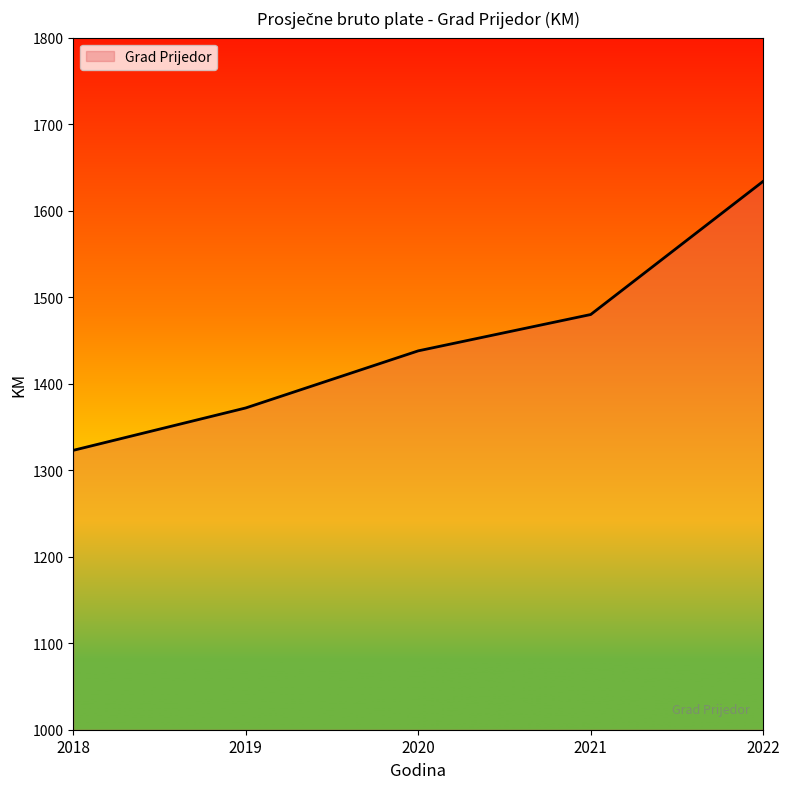

What is the smallest value displayed?

1323